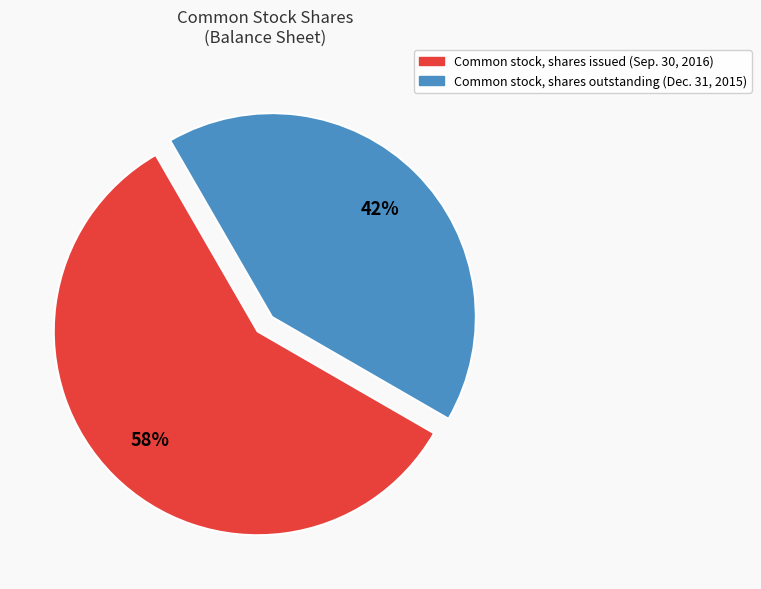

What is the ratio of the value at Common stock, shares issued (Sep. 30, 2016) to the value at Common stock, shares outstanding (Dec. 31, 2015)?

1.4